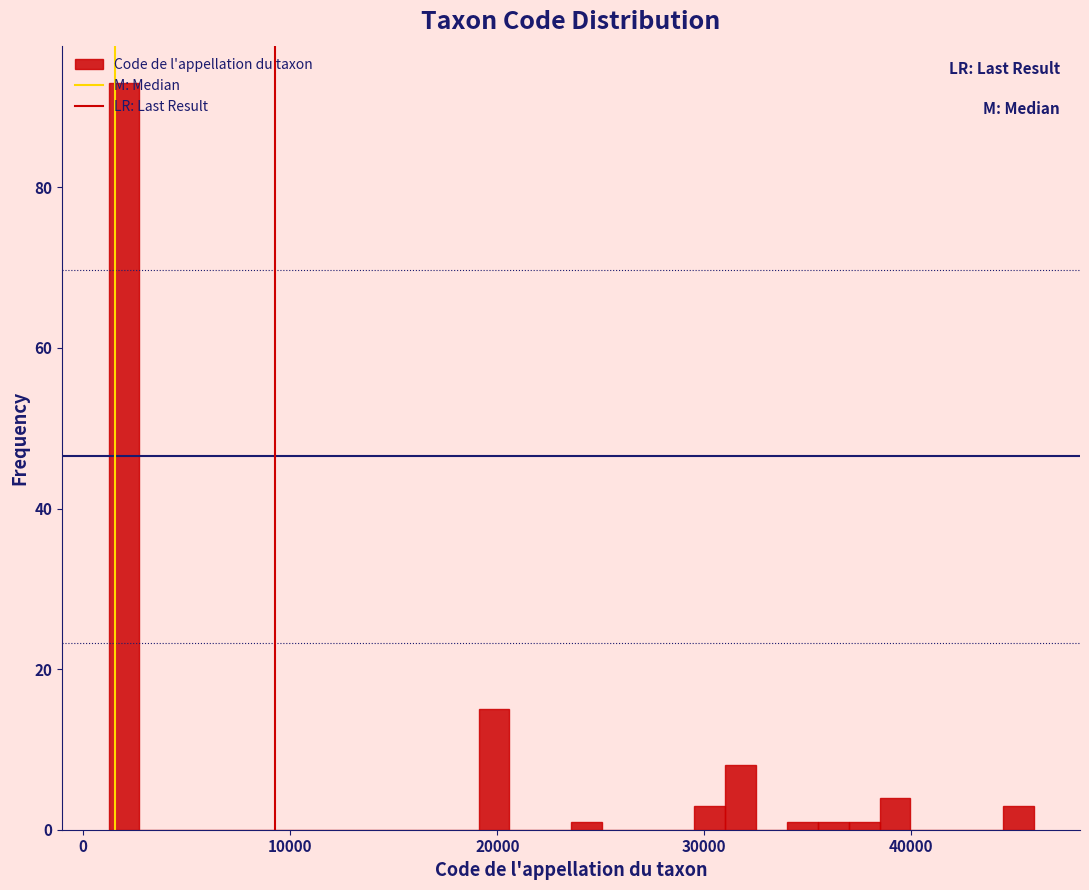

Read against the x-axis, roughly where is the centre of the tallest bar?

2000